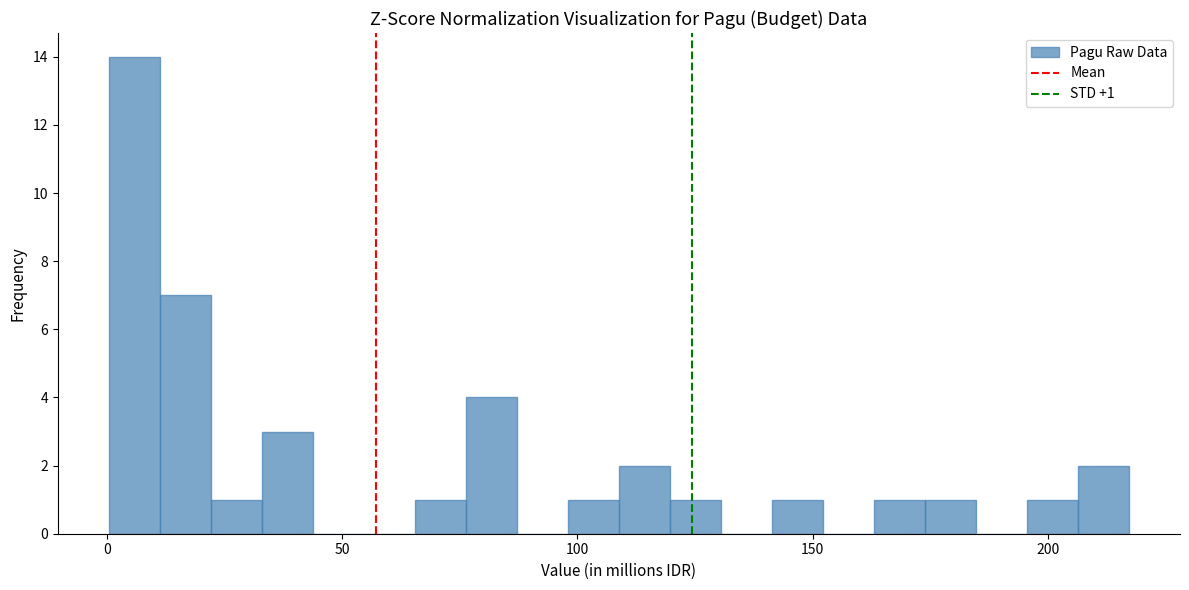

Read against the x-axis, roughly where is the centre of the tallest bar?

5